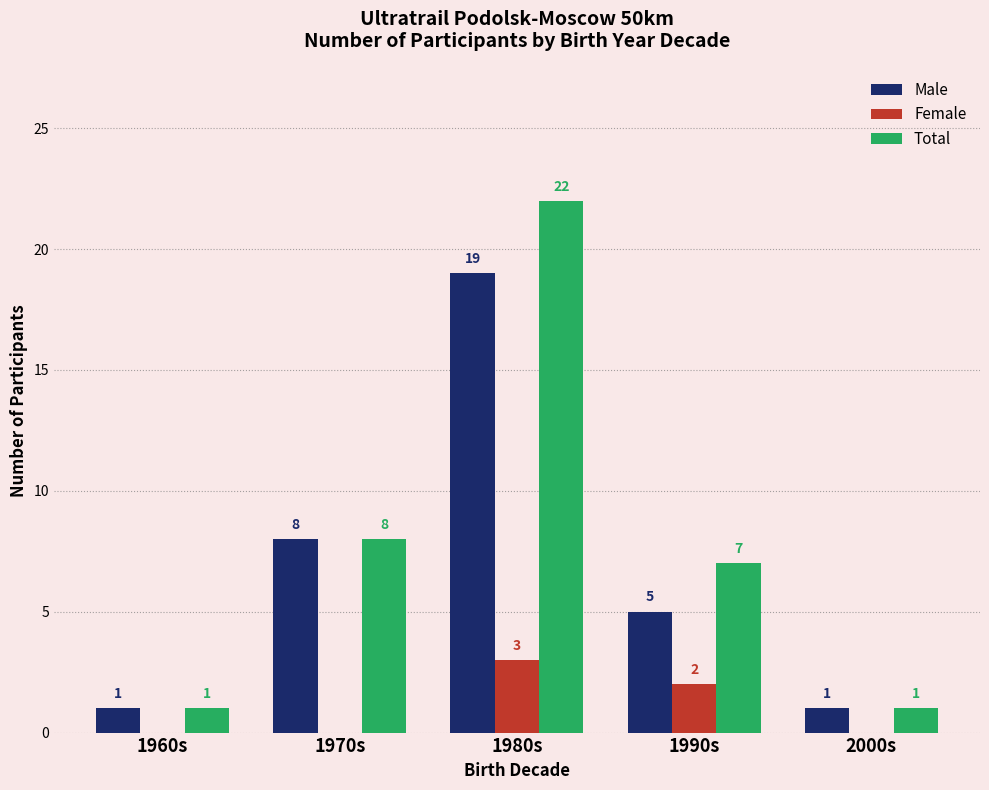

Between 1960s and 1990s, which series saw the biggest shift?

Total